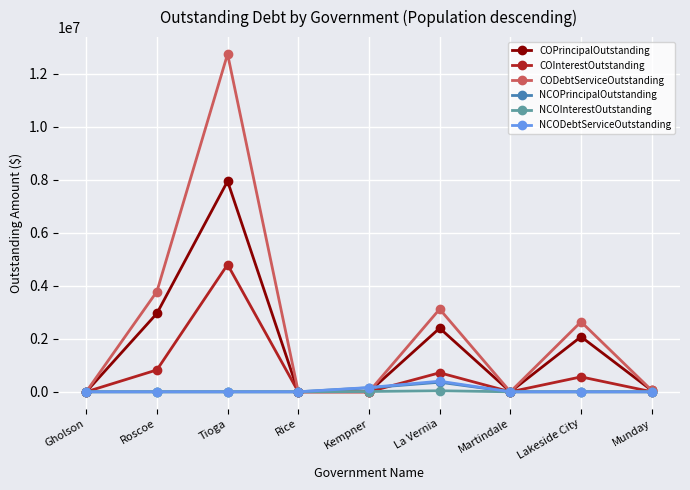

Where is the first local maximum for COInterestOutstanding?

Tioga